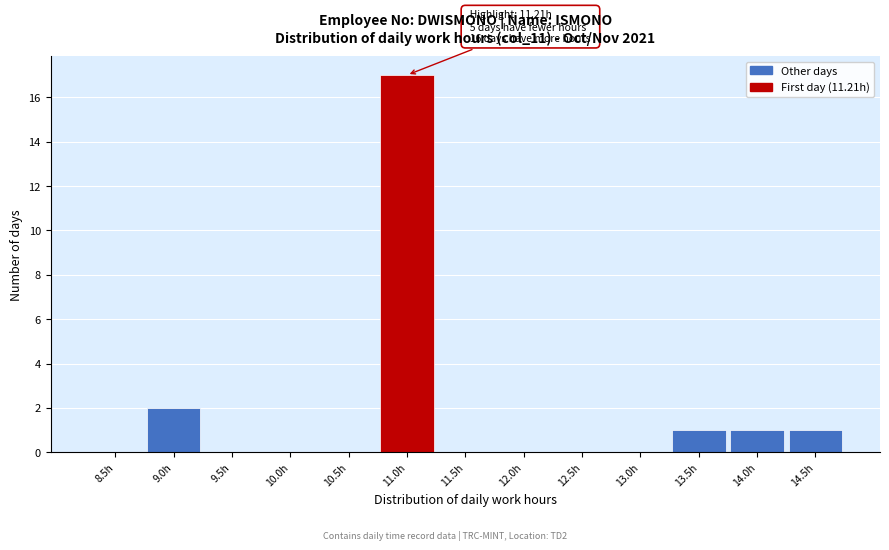

Reading right to left, list all the values displayed in this chart.

14.5h=1	14.0h=1	13.5h=1	13.0h=0	12.5h=0	12.0h=0	11.5h=0	11.0h=17	10.5h=0	10.0h=0	9.5h=0	9.0h=2	8.5h=0